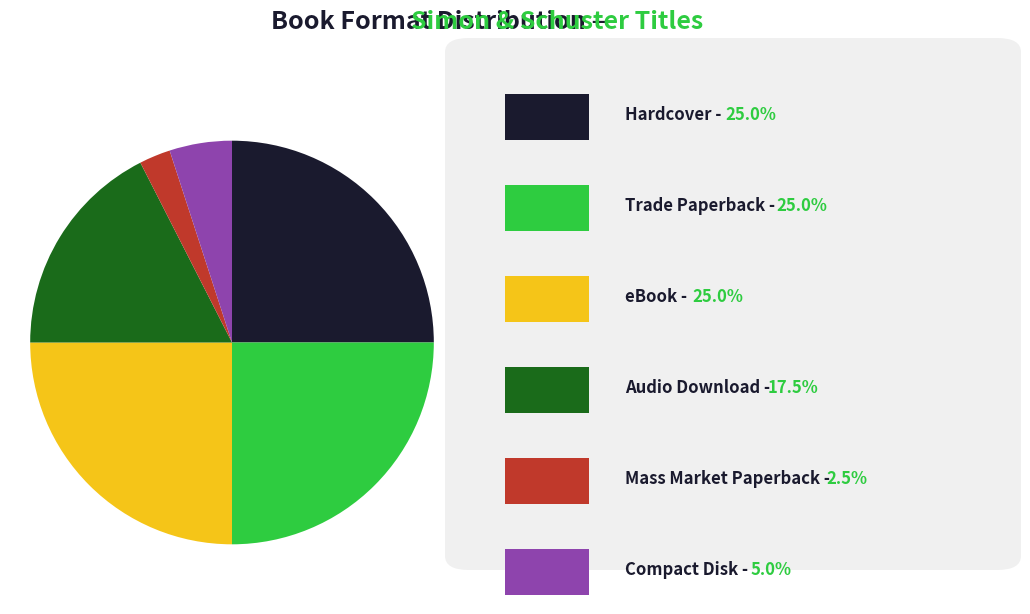

Does any single category account for the majority?

No